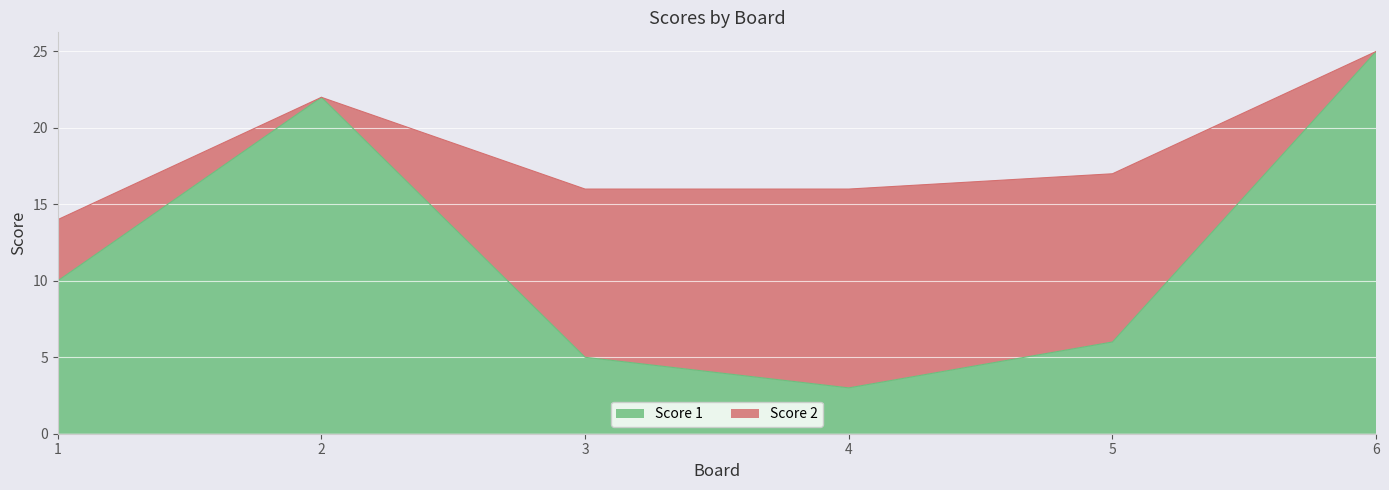

At which category is the sum across all series the highest?

6